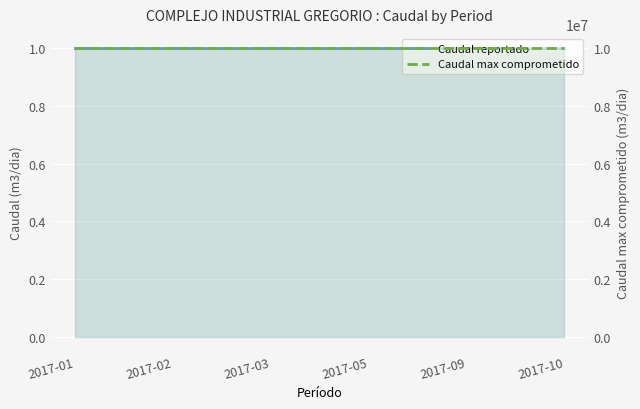

How many distinct data groups are displayed?

2